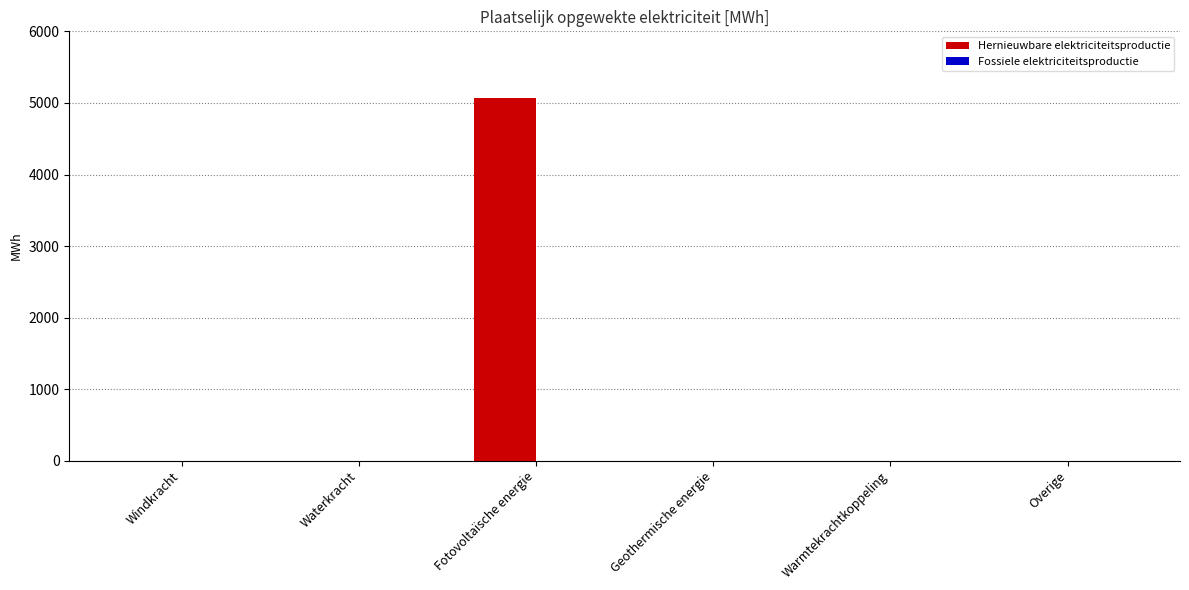

Reading left to right, what are all the values shown in this chart?

Windkracht=0.0	Waterkracht=0.0	Fotovoltaïsche energie=5064.5	Geothermische energie=0.0	Warmtekrachtkoppeling=0.0	Overige=0.0